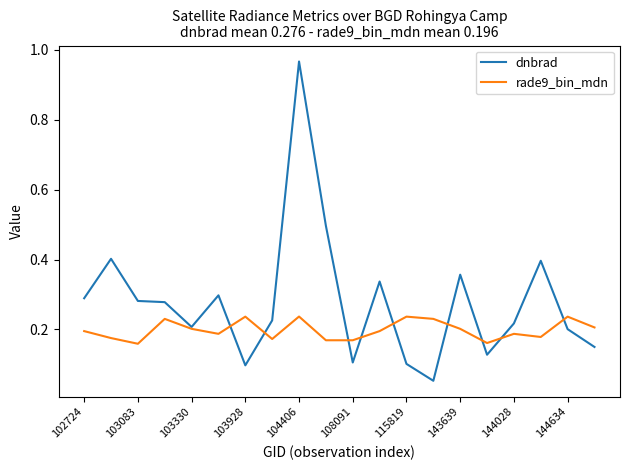

What are all the series names shown in the legend?

dnbrad, rade9_bin_mdn